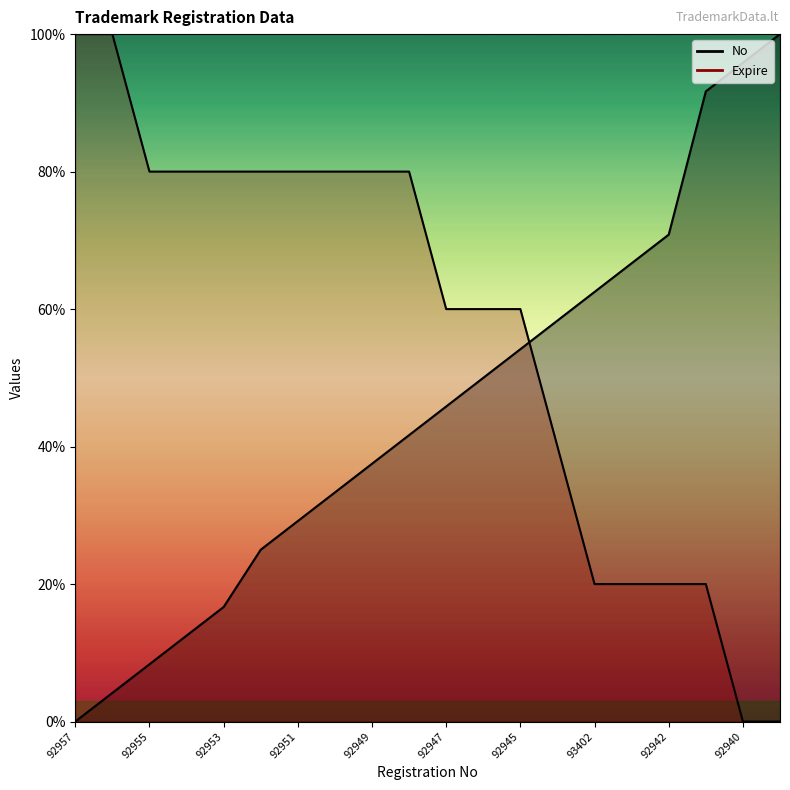

What are all the series names shown in the legend?

No, Expire